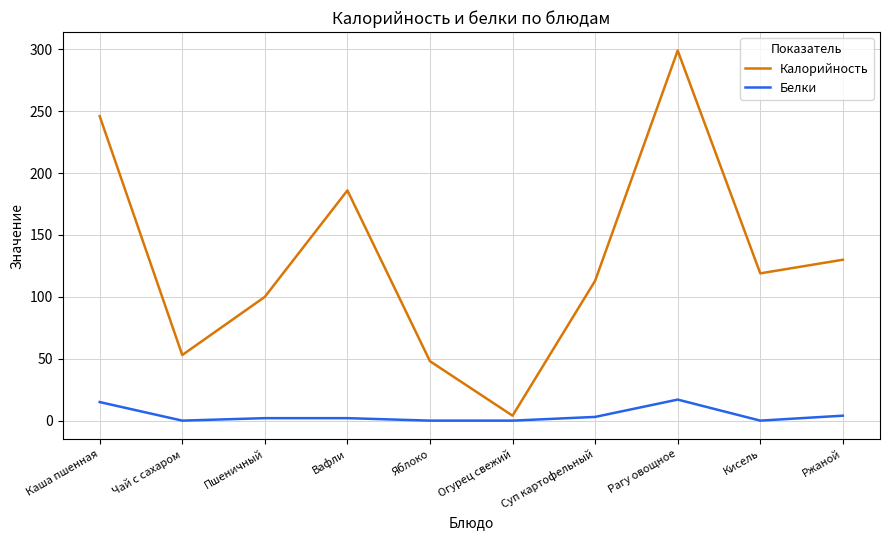

What position from the left is Чай с сахаром?

2